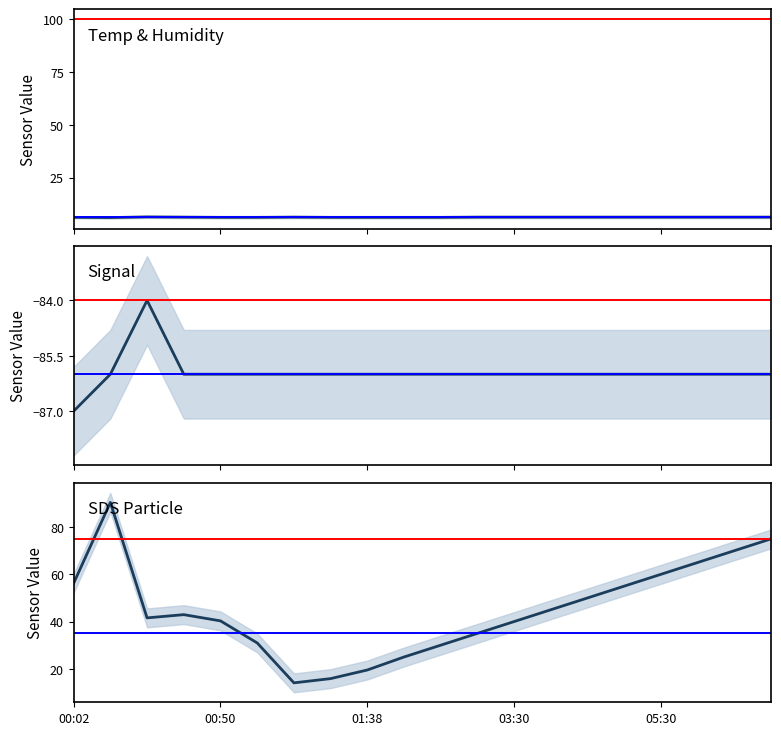

How many data points in Signal are less than -86?

1